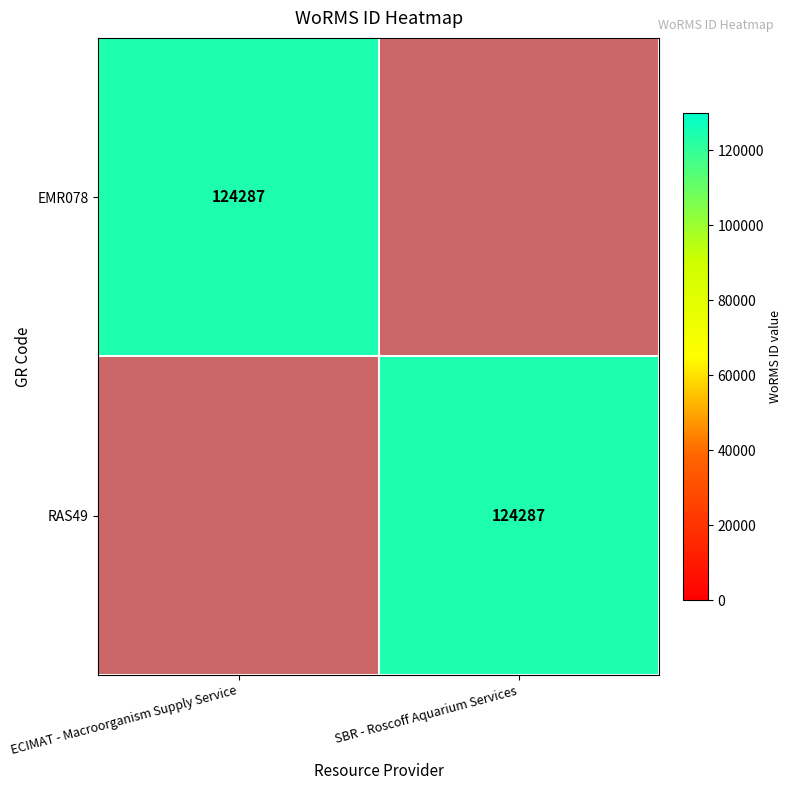

At which category does the chart reach its minimum across all series?

SBR - Roscoff Aquarium Services